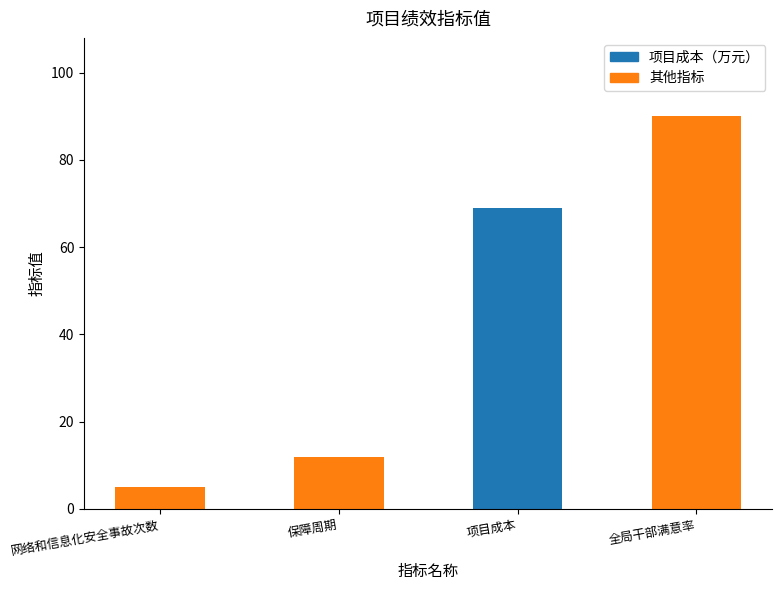

Where is the data nearest to the value 47?

项目成本